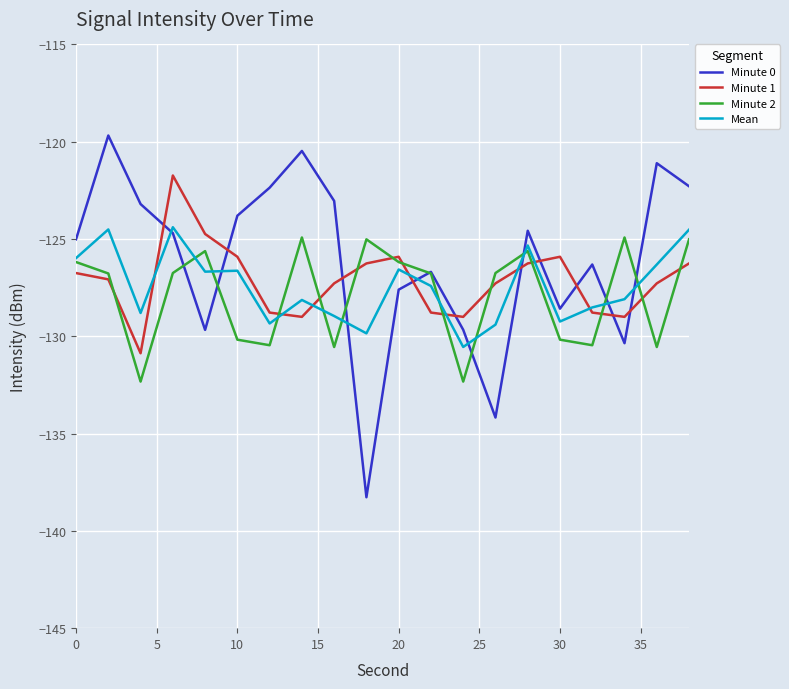

How many lines are shown in the chart?

4